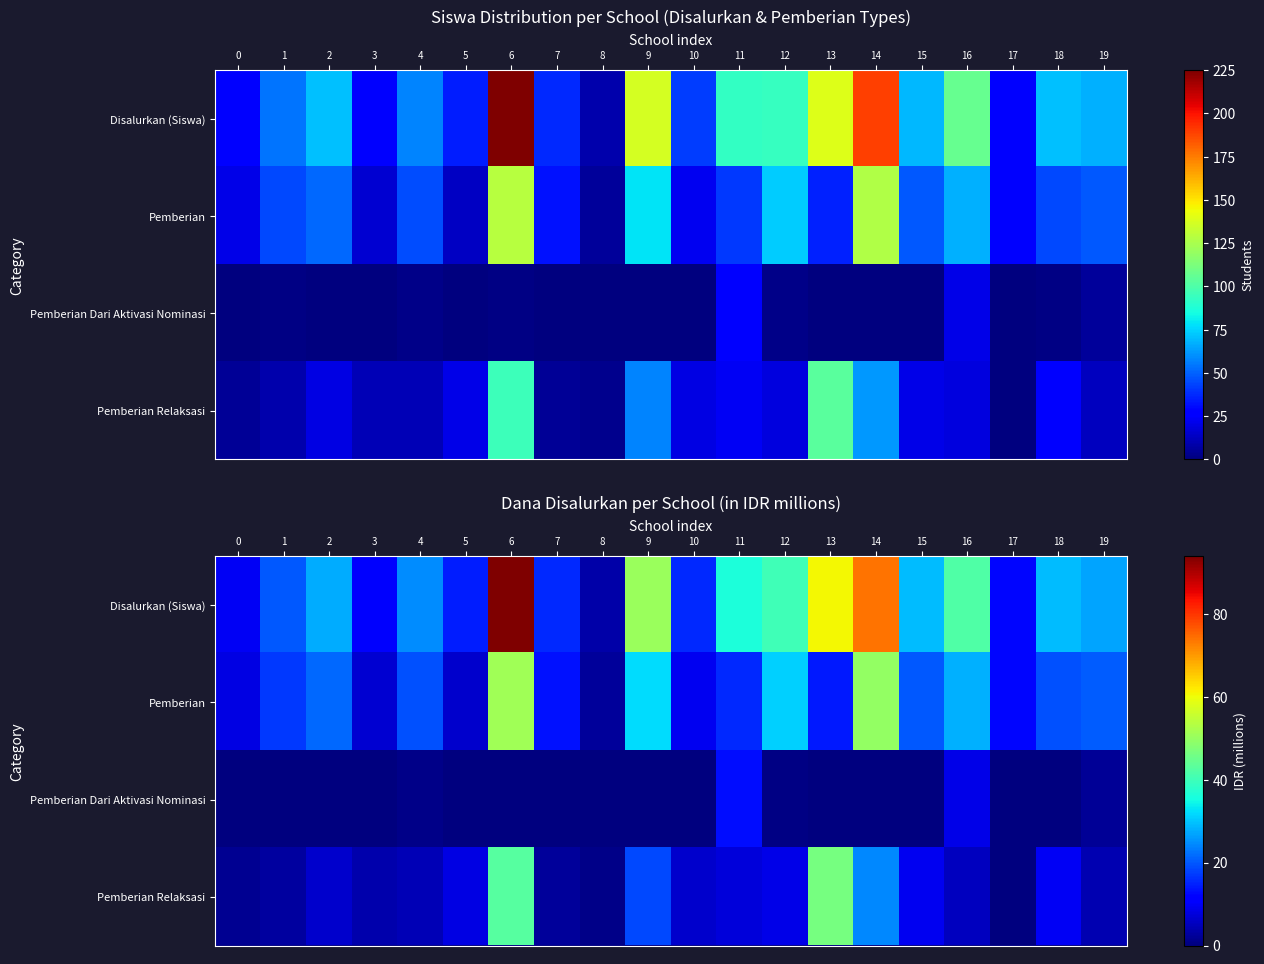

Is it true that Disalurkan (Siswa) equals 27.7 at 2?

True